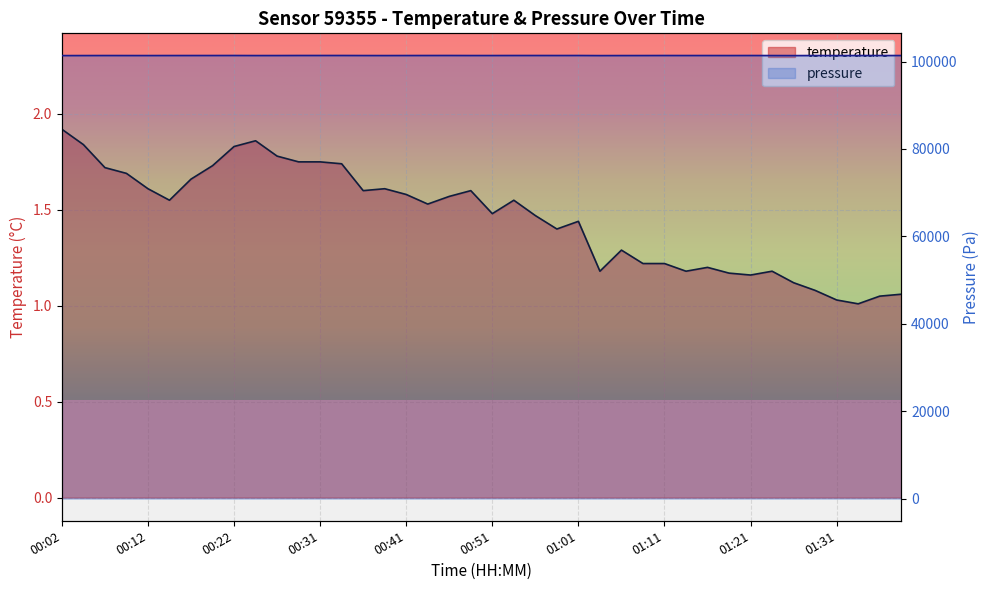

Rank the series by their average value, from highest to lowest.

pressure, temperature